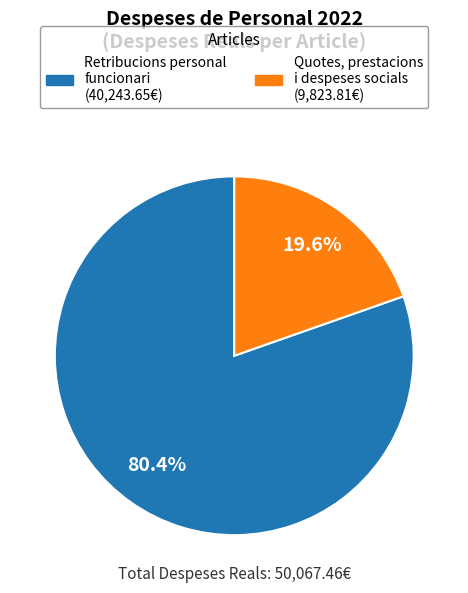

Is there a majority slice in this chart?

Yes